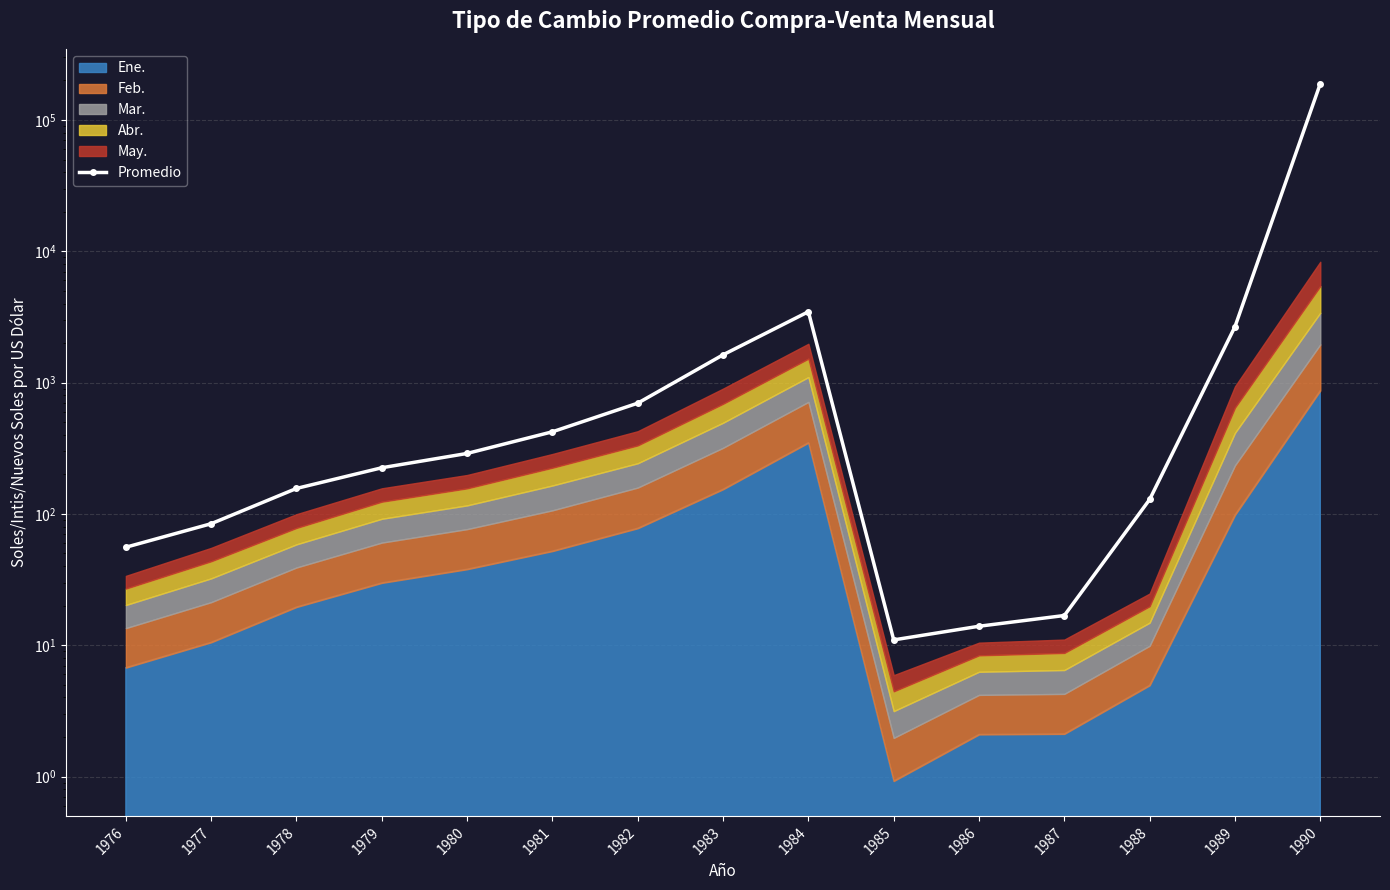

What is the ratio of the value at 1987 to the value at 1986?

1.2